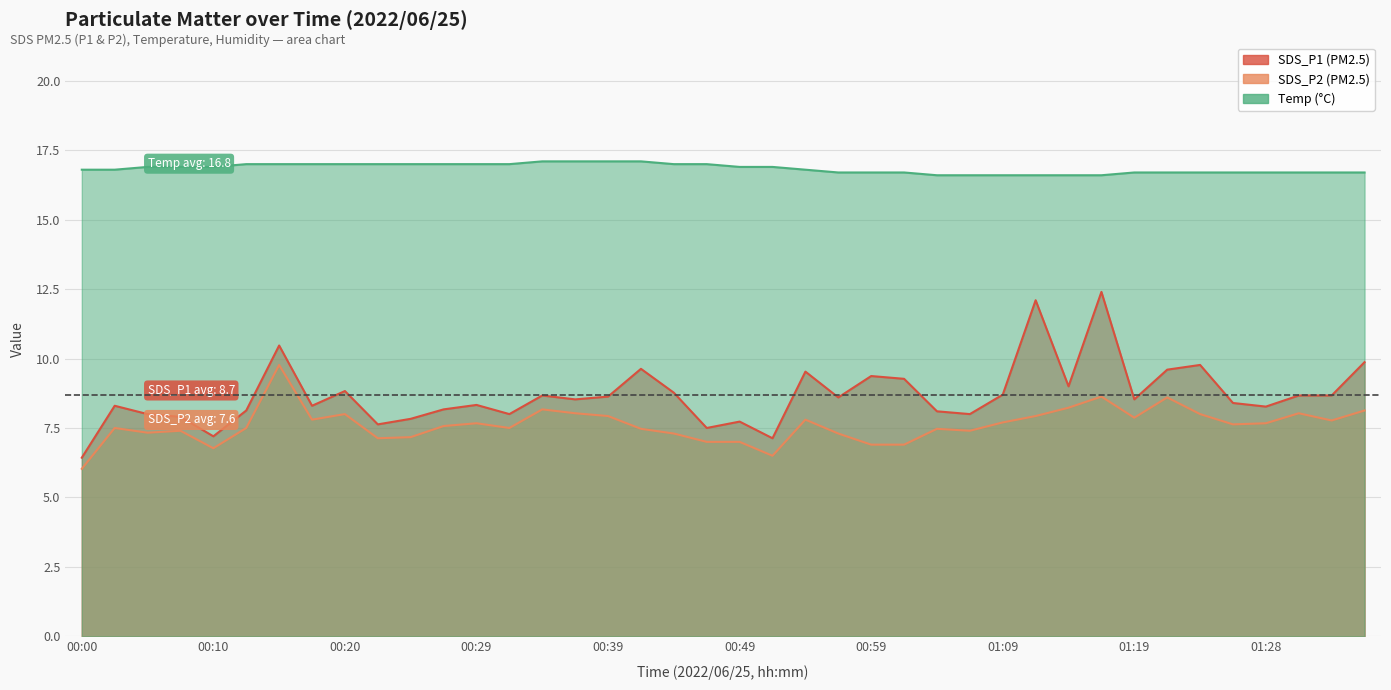

Is it true that SDS_P2 equals 7.3 at 00:44?

True